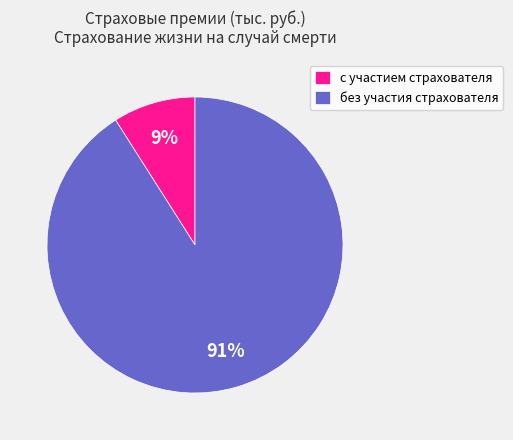

Rank the categories by value from highest to lowest.

без участия страхователя, с участием страхователя